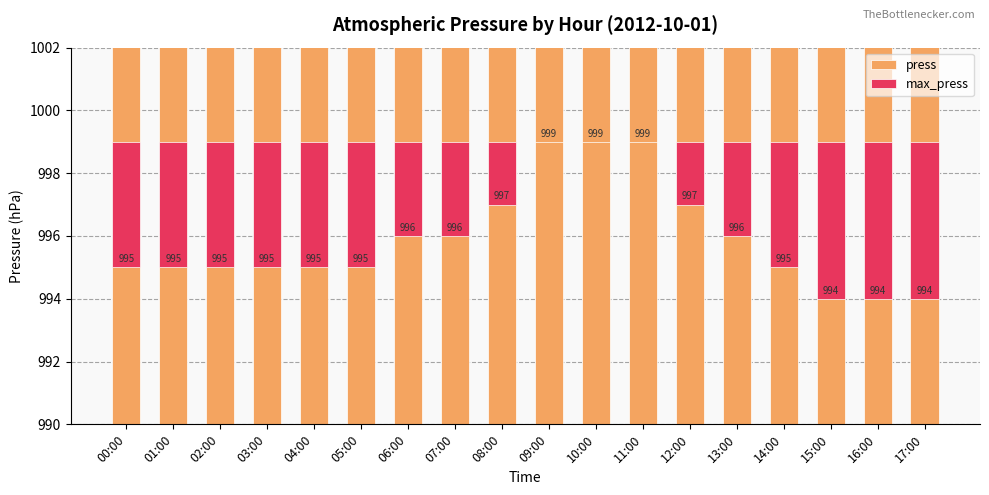

Where does the press series first go above 995?

06:00